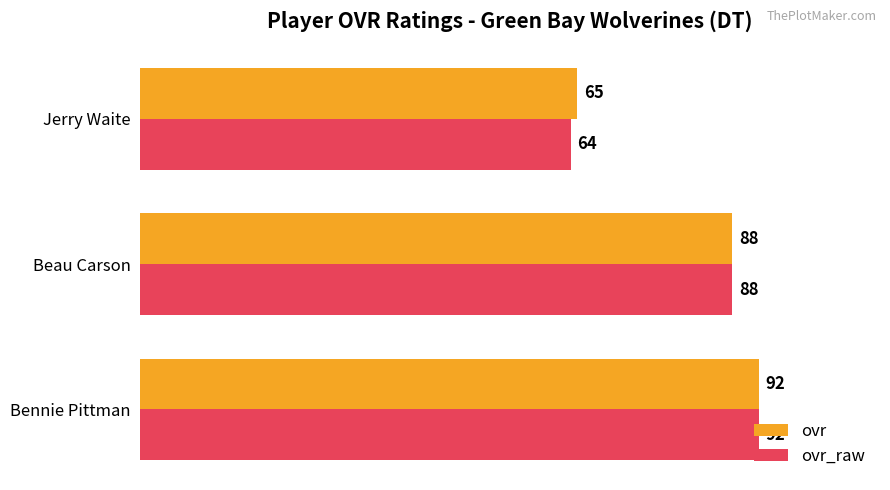

At which category is the sum across all series the highest?

Bennie Pittman